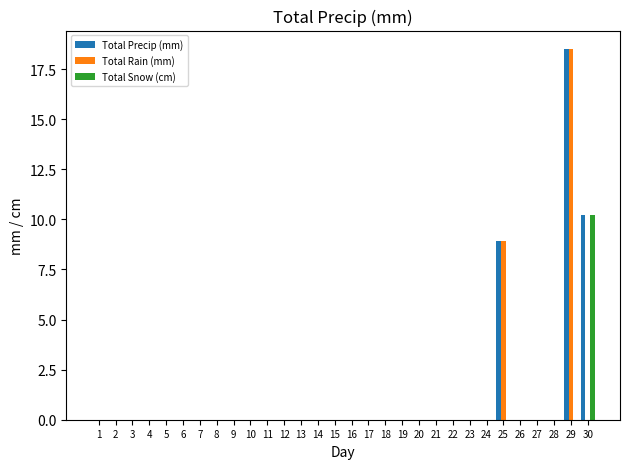

The value of Total Snow (cm) at 1 is -3.3. True or false?

False